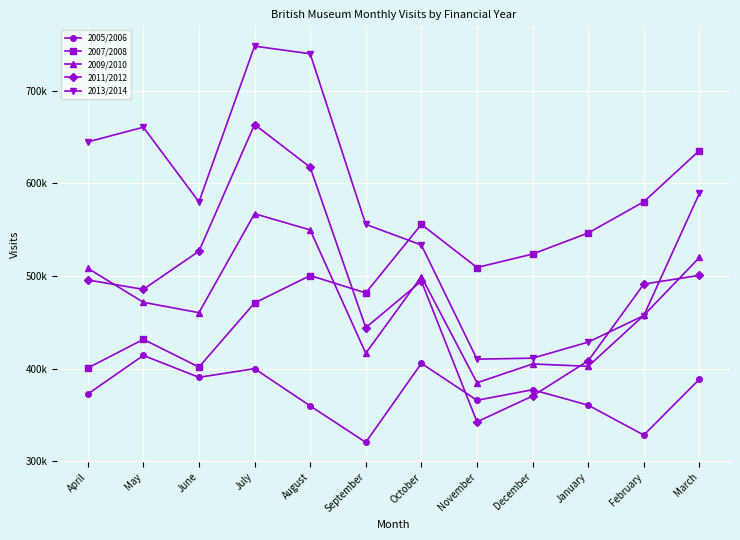

What are all the series names shown in the legend?

2005/2006, 2007/2008, 2009/2010, 2011/2012, 2013/2014